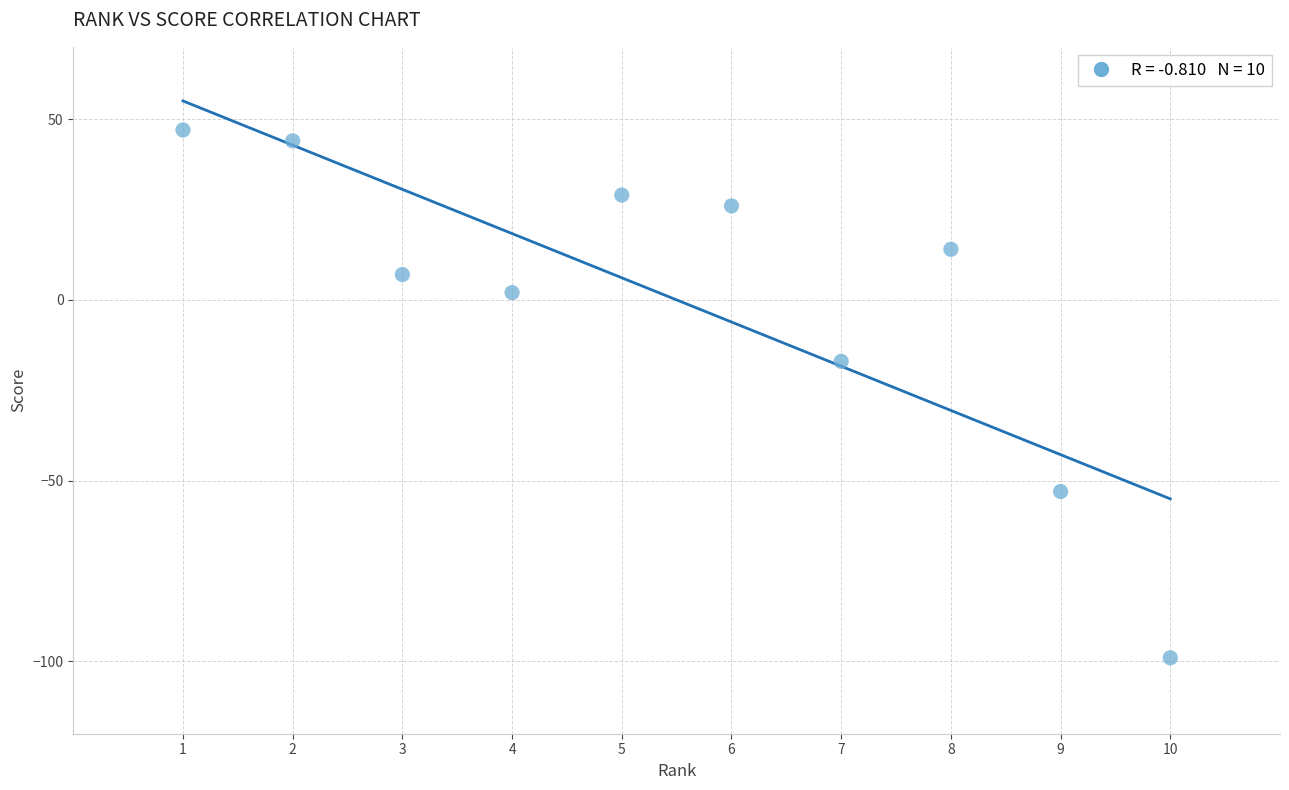

What Y value in the scatter plot is closest to -26?

-17